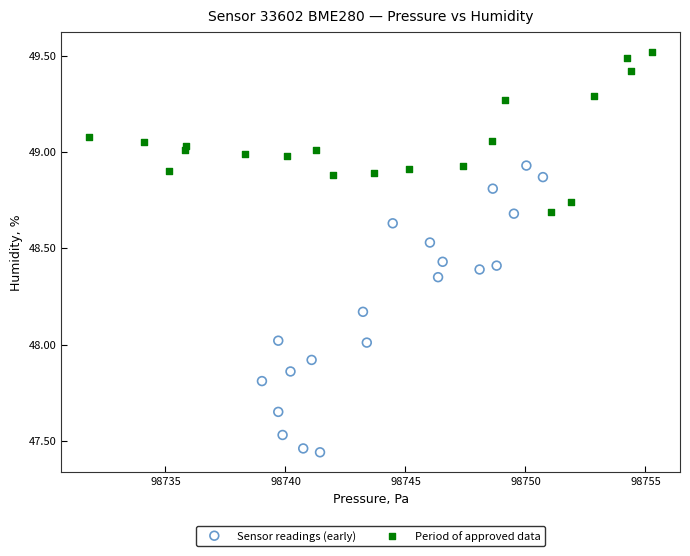

Which series reaches the maximum Y coordinate?

Period of approved data